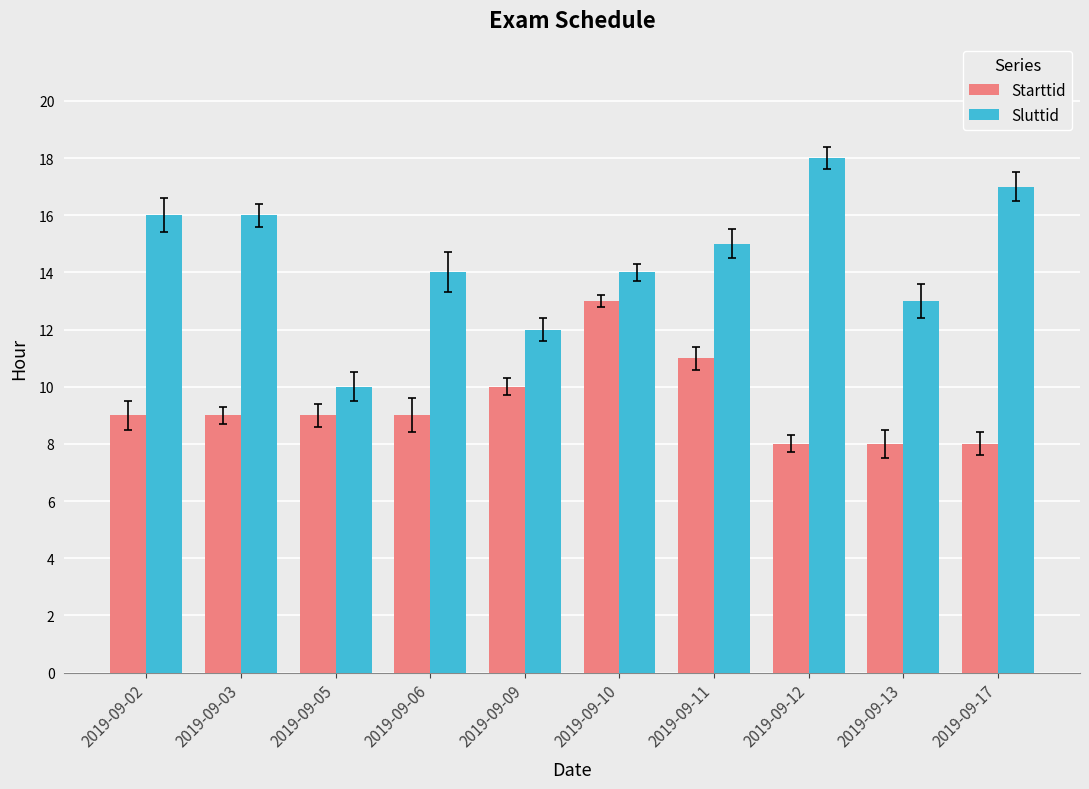

What is the sum of all Sluttid values?

145